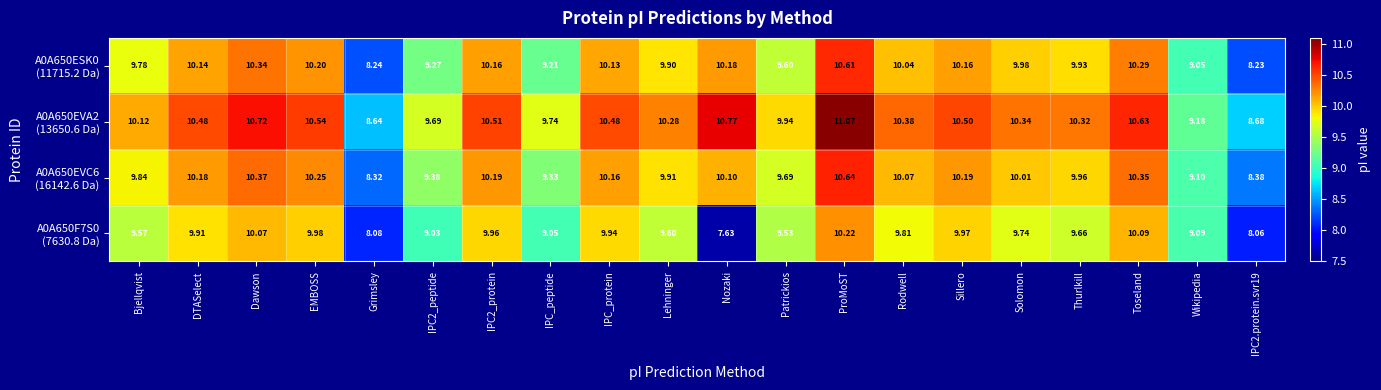

Which category has the highest value across all series?

ProMoST